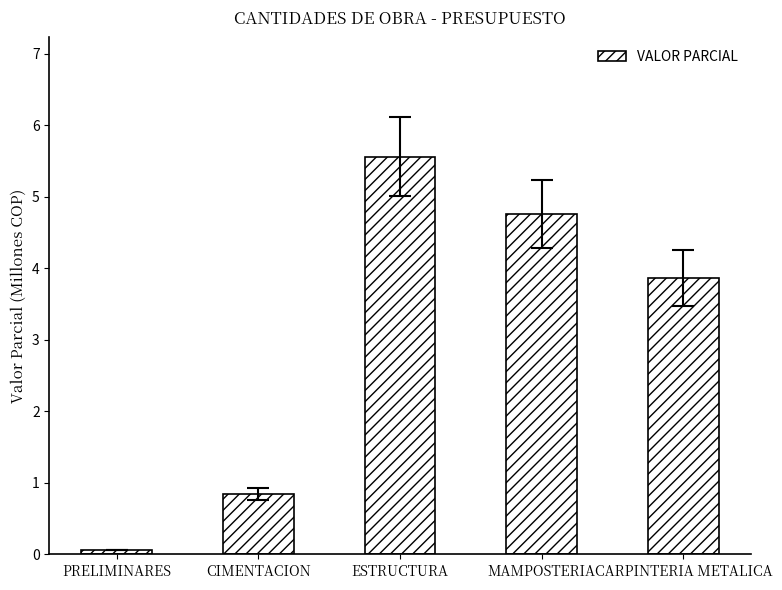

Reading right to left, transcribe all the data shown in this chart.

3.9	4.8	5.6	0.8	0.1